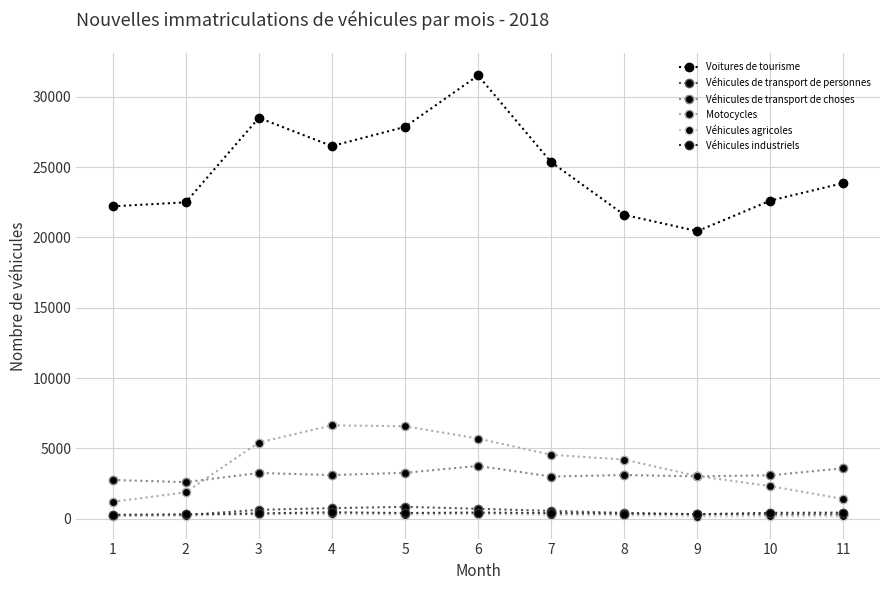

At which category does Voitures de tourisme reach its first local peak?

3